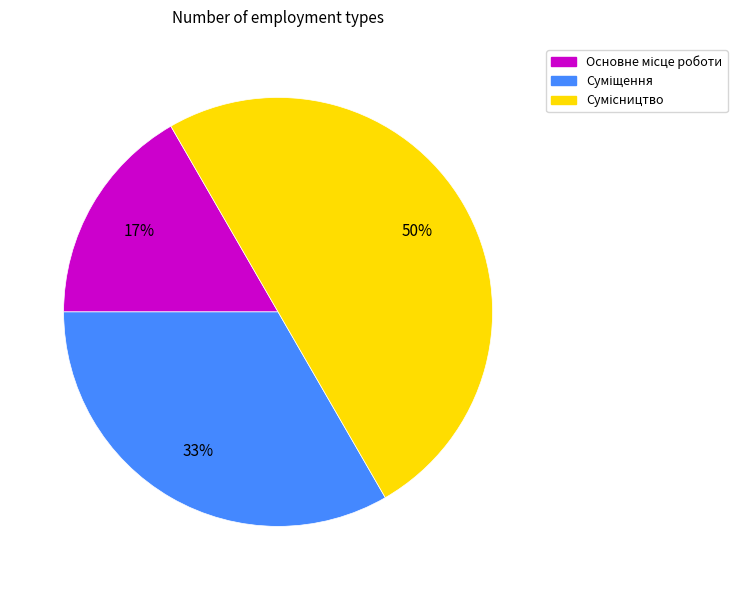

To the nearest percent, what is the average slice percentage?

33%